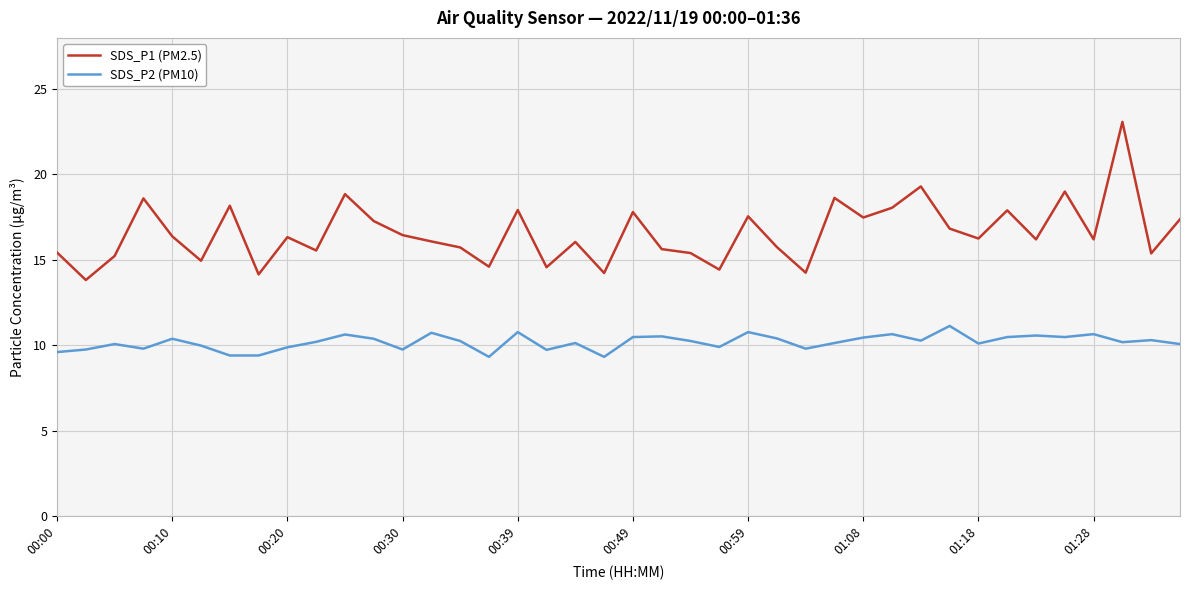

How many interior local valleys does the SDS_P1 (PM2.5) series have?

14